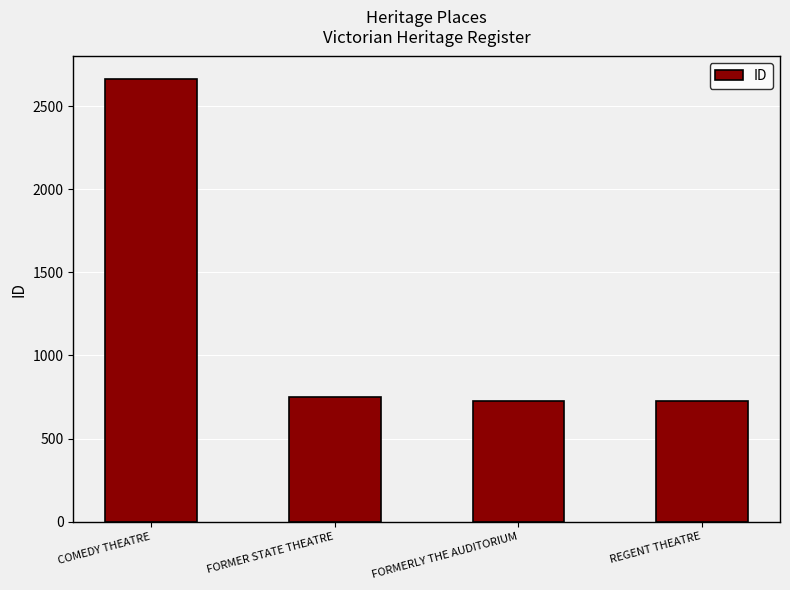

The chart shows a value of 267 at FORMERLY THE AUDITORIUM. True or false?

False